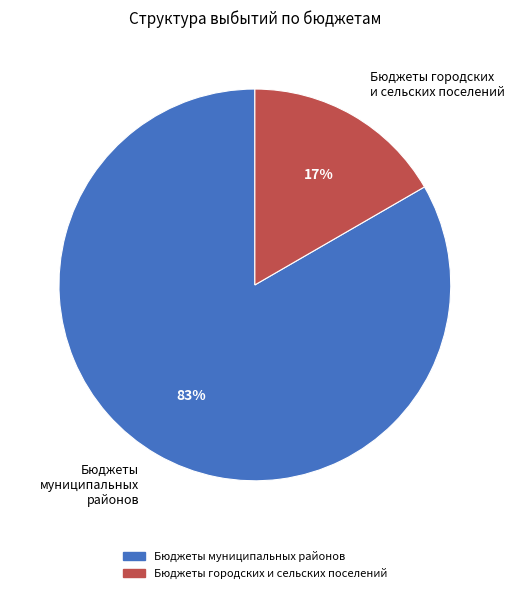

What percentage is the Бюджеты городских и сельских поселений slice, to the nearest percent?

17%